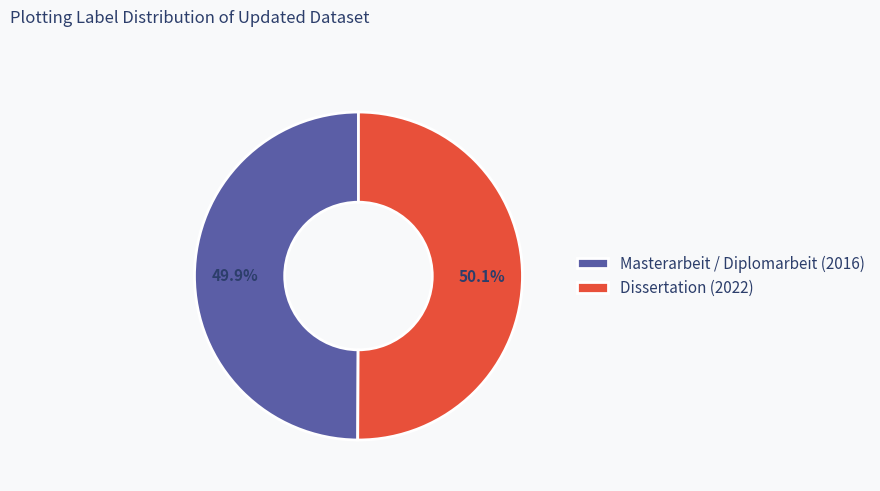

What is the ratio of the value at Dissertation (2022) to the value at Masterarbeit / Diplomarbeit (2016)?

1.0